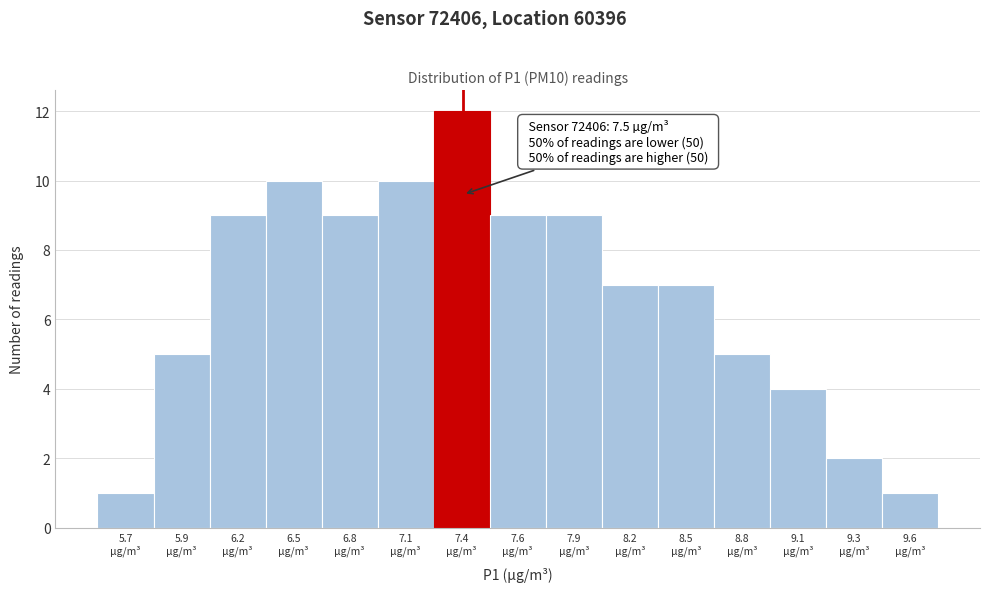

Reading right to left, what are all the values shown in this chart?

1	2	4	5	7	7	9	9	12	10	9	10	9	5	1